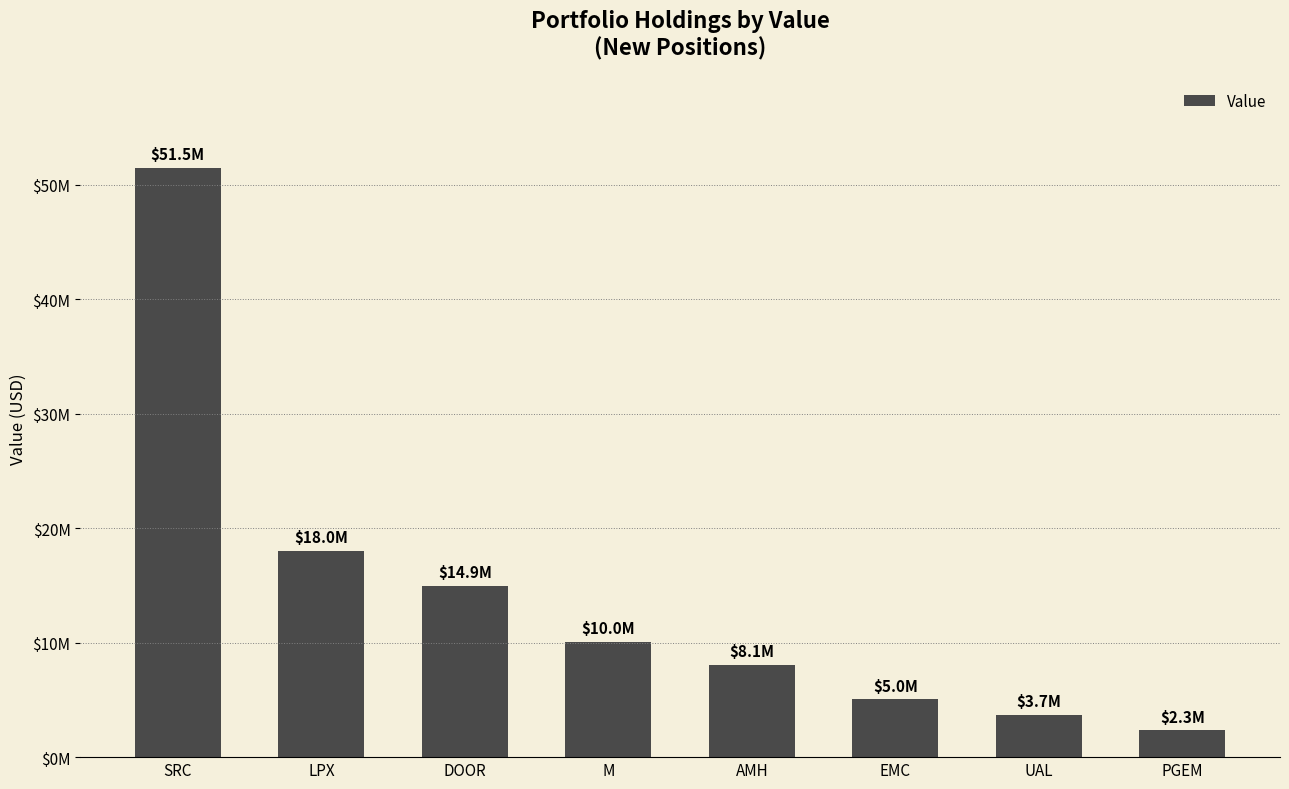

Rank the categories by value from lowest to highest.

PGEM, UAL, EMC, AMH, M, DOOR, LPX, SRC